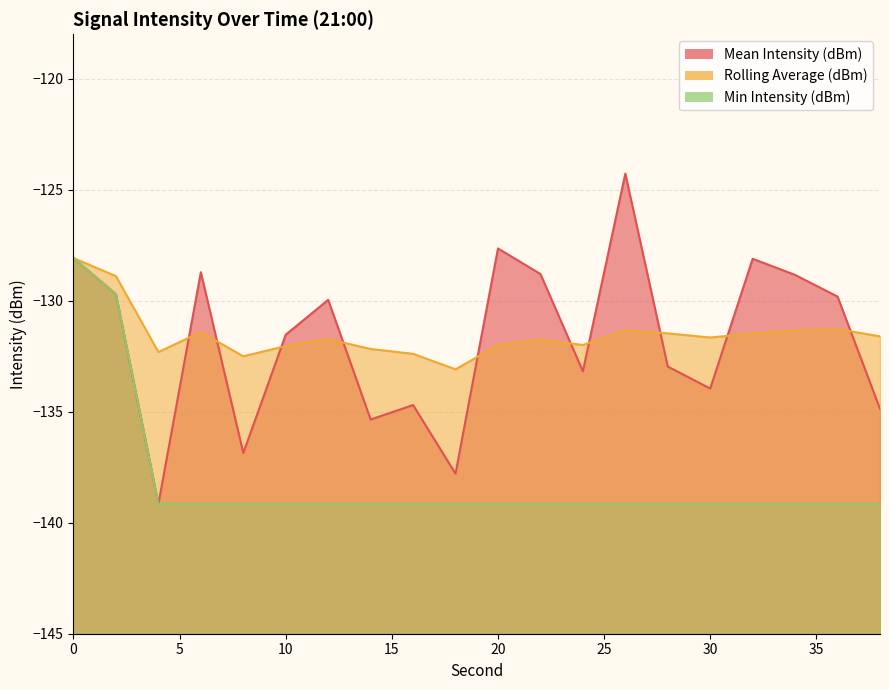

What is the difference between the Mean Intensity (dBm) values at 18 and 14?

2.4